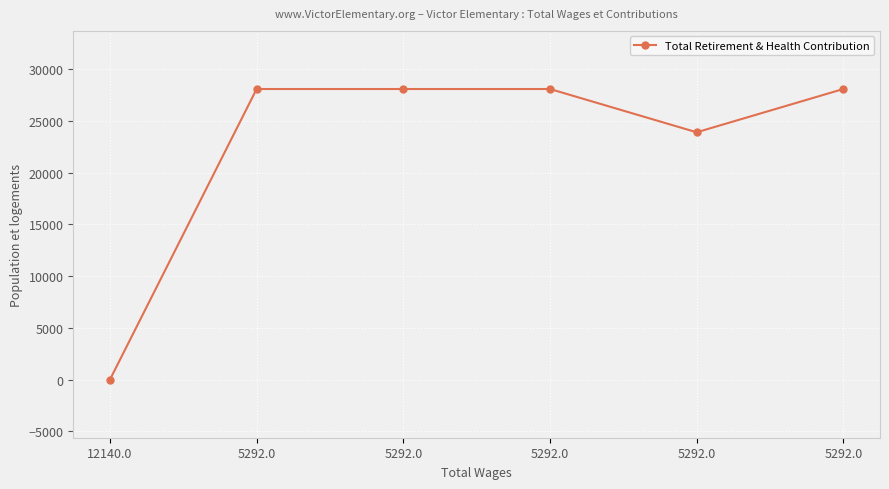

List the labels in order of value, largest first.

5292.0, 5292.0, 5292.0, 5292.0, 5292.0, 12140.0